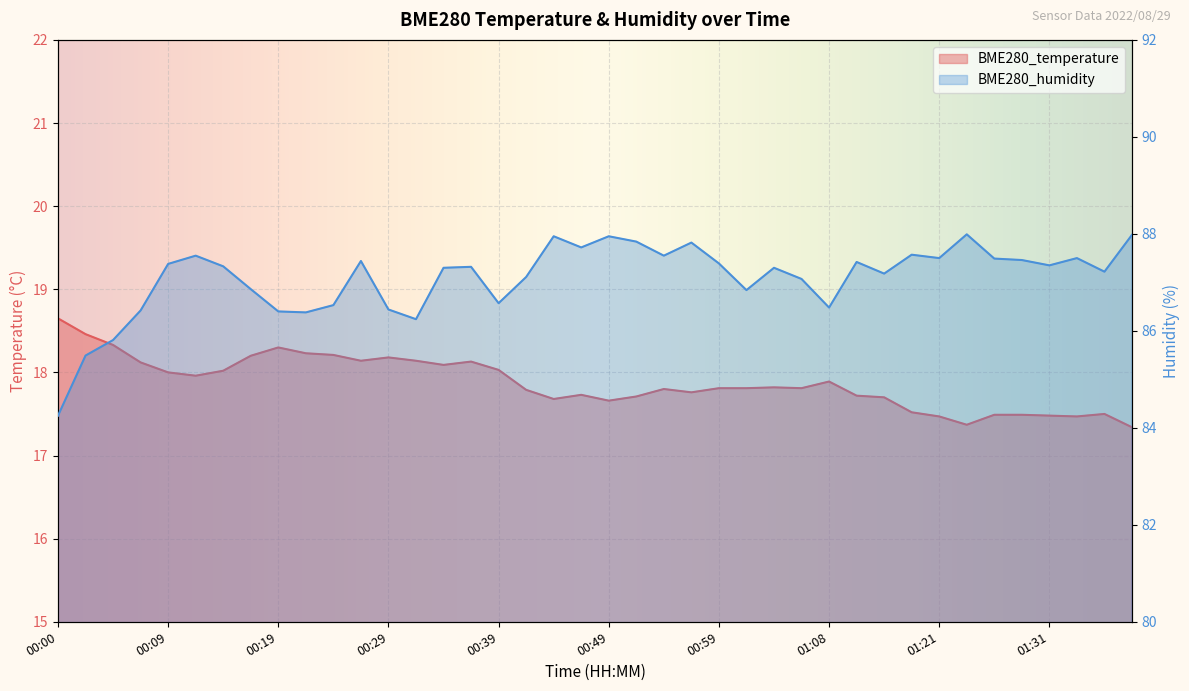

What is the difference between the second highest and second lowest values in the BME280_humidity series?

2.5